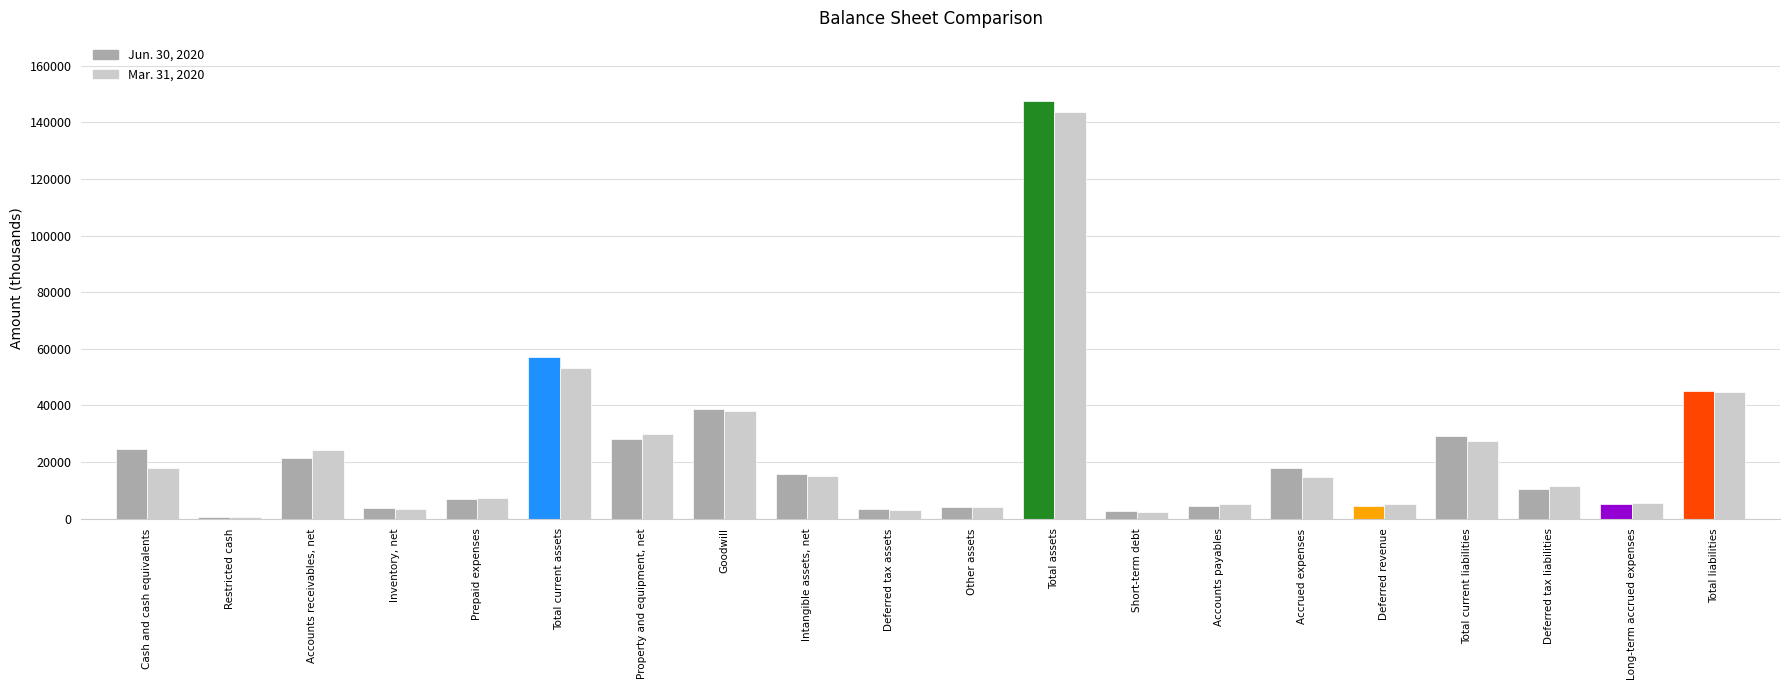

What value does the Jun. 30, 2020 series have at Accounts payables, to the nearest 10?

4300